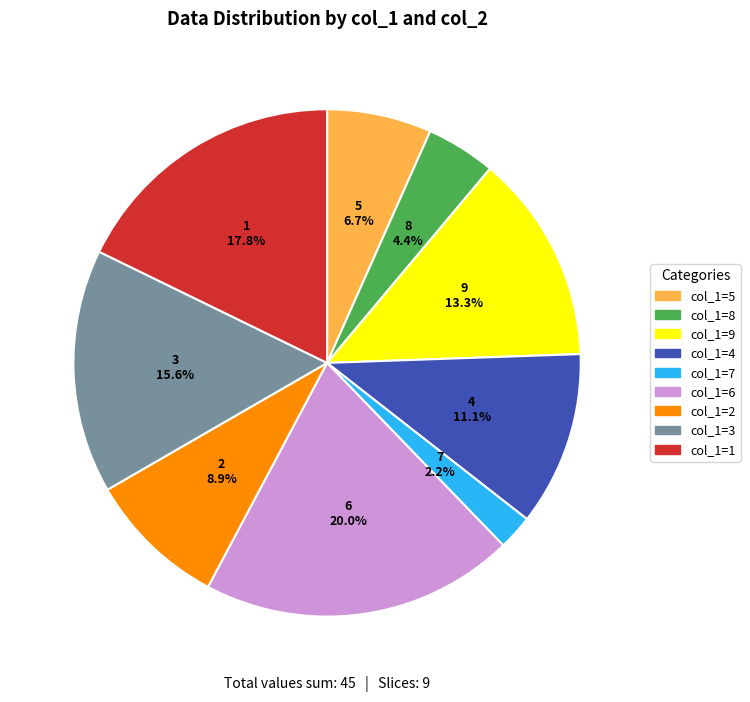

What percentage is NOT represented by col_1=2?

91.1%